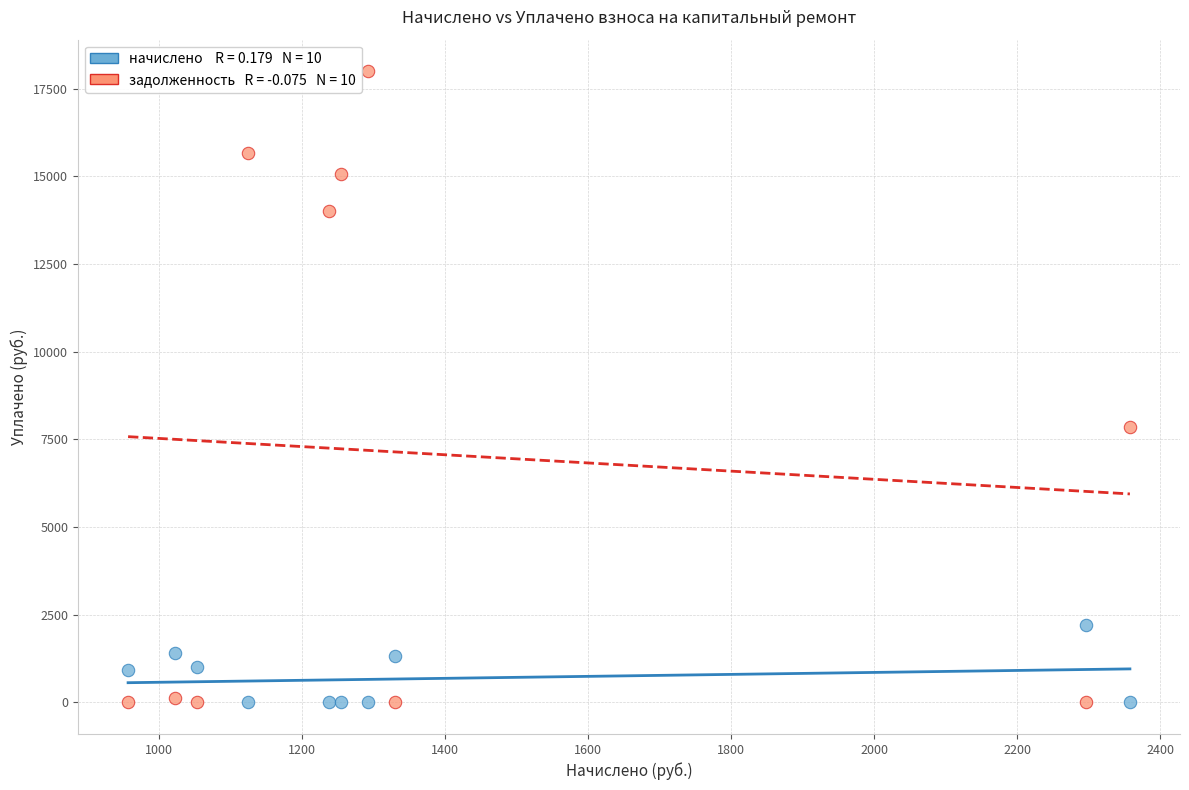

Across all series, what Y value is closest to 9000?

7864.6